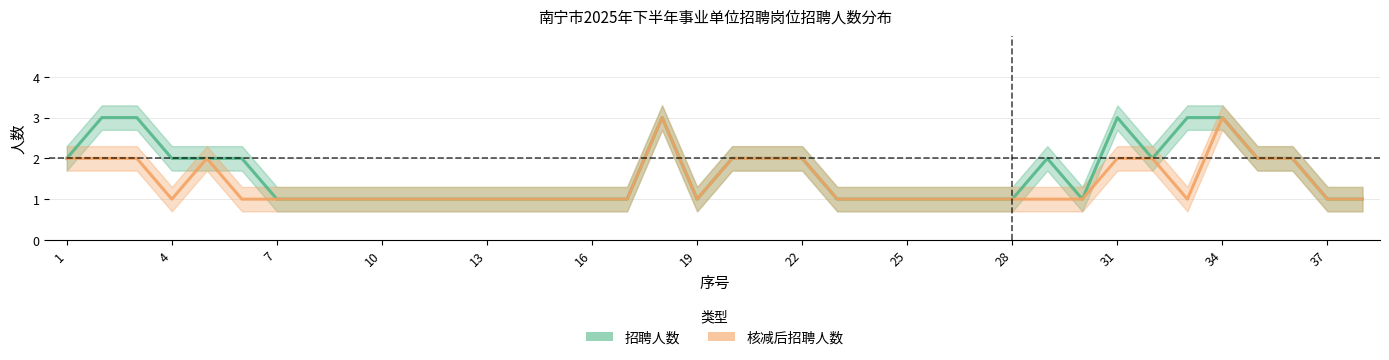

What is the value of the 招聘人数_line point at the 11th from the left?

1